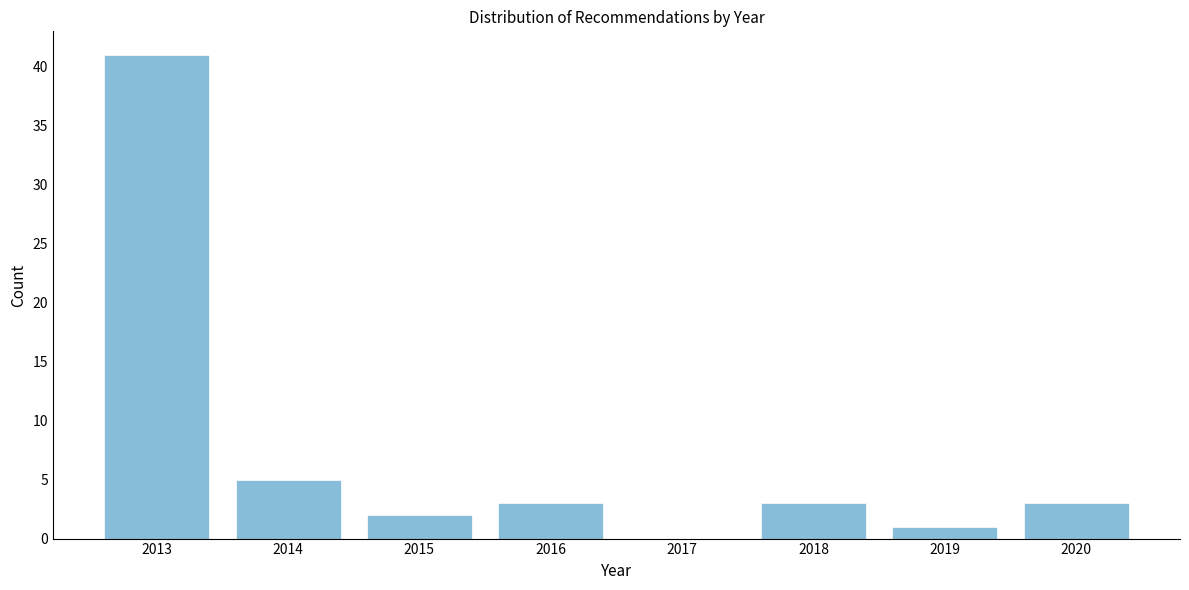

Reading right to left, transcribe all the data shown in this chart.

2020=3	2019=1	2018=3	2017=0	2016=3	2015=2	2014=5	2013=41